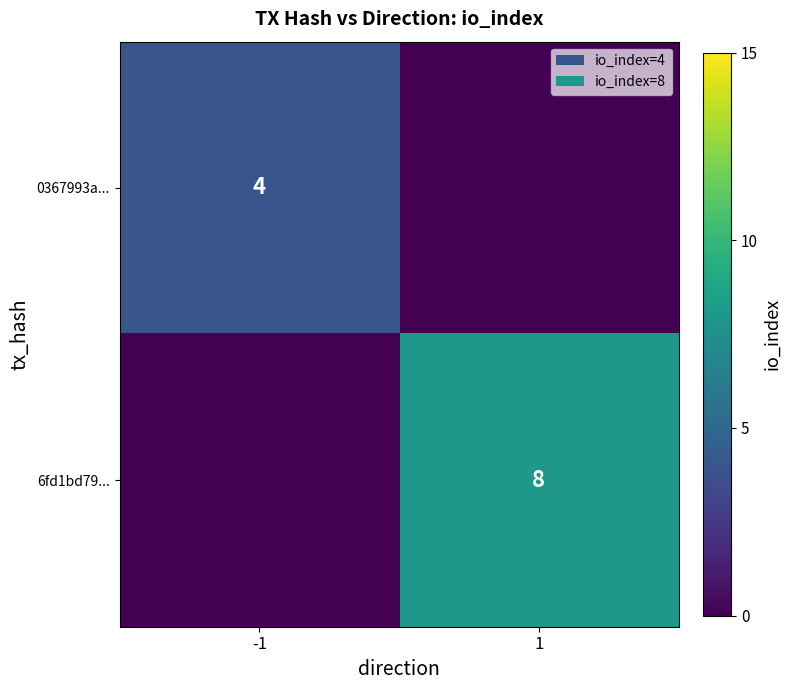

What is the difference between the highest and lowest values at -1?

4